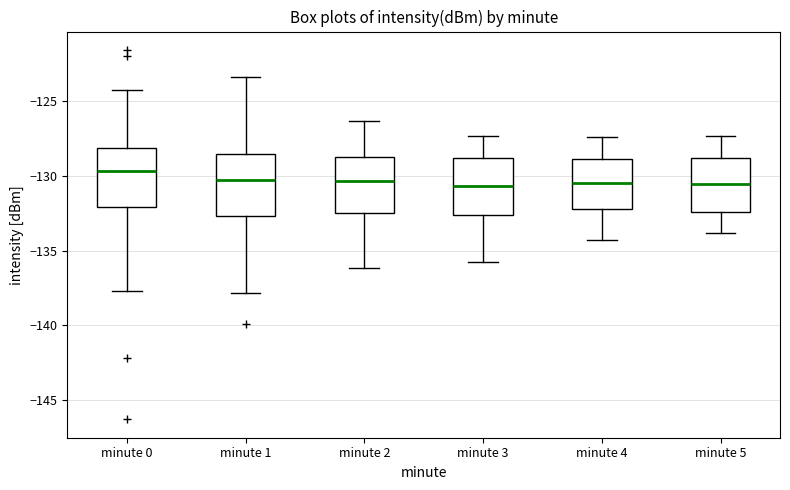

Reading left to right, transcribe this box plot: for each box, give where its median line is, the range the box spans, and where its two whiskers end, as read against the y-axis. The values are not printed on the chart, so give them approximately, as read against the axis.

minute 0: median -129.5, box -132.0 to -128.0, whiskers -137.5 to -124.5
minute 1: median -130.5, box -132.5 to -128.5, whiskers -138.0 to -123.5
minute 2: median -130.5, box -132.5 to -128.5, whiskers -136.0 to -126.5
minute 3: median -130.5, box -132.5 to -129.0, whiskers -136.0 to -127.5
minute 4: median -130.5, box -132.0 to -129.0, whiskers -134.5 to -127.5
minute 5: median -130.5, box -132.5 to -129.0, whiskers -134.0 to -127.5